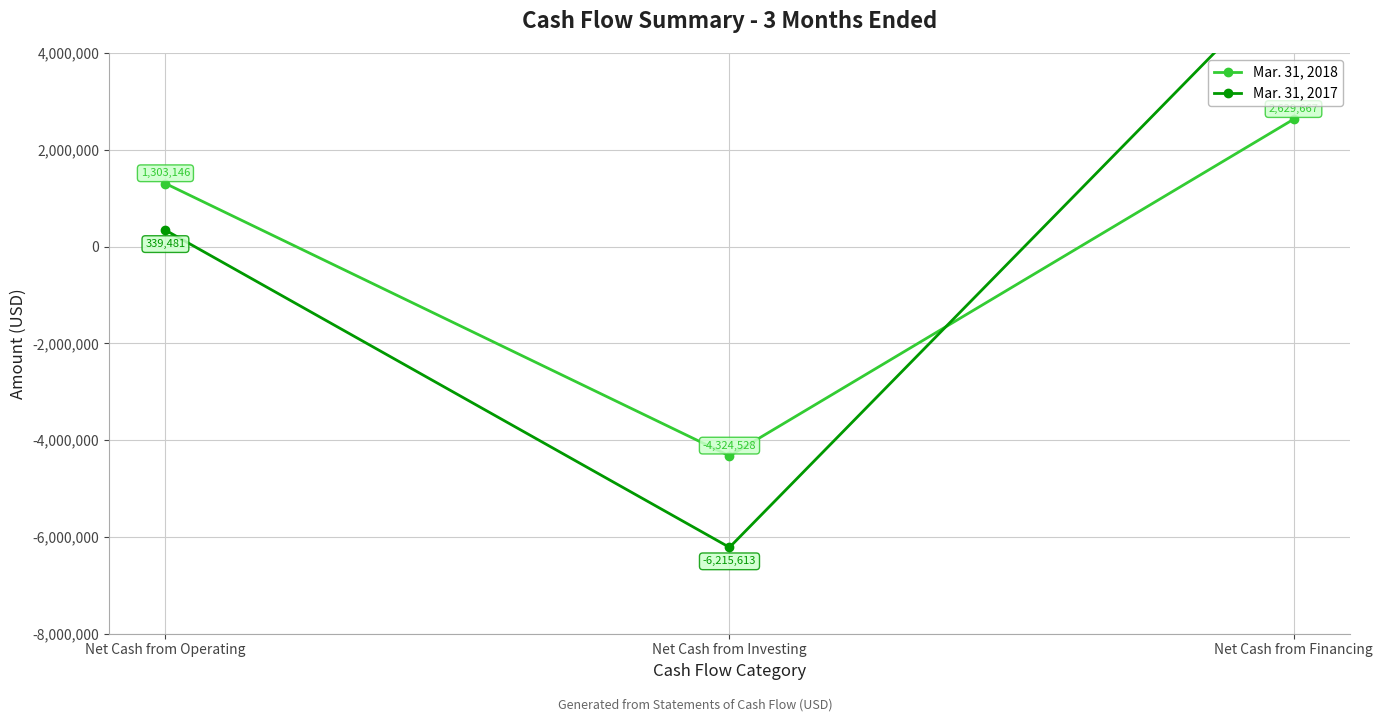

Between Net Cash from Operating and Net Cash from Financing, which series saw the biggest shift?

Mar. 31, 2017